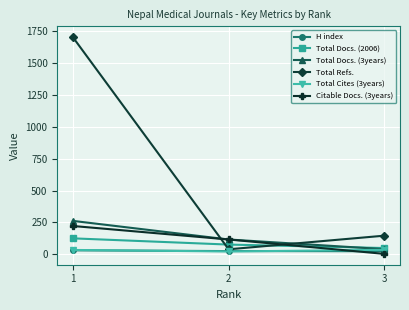

At which label is H index closest to 27?

2